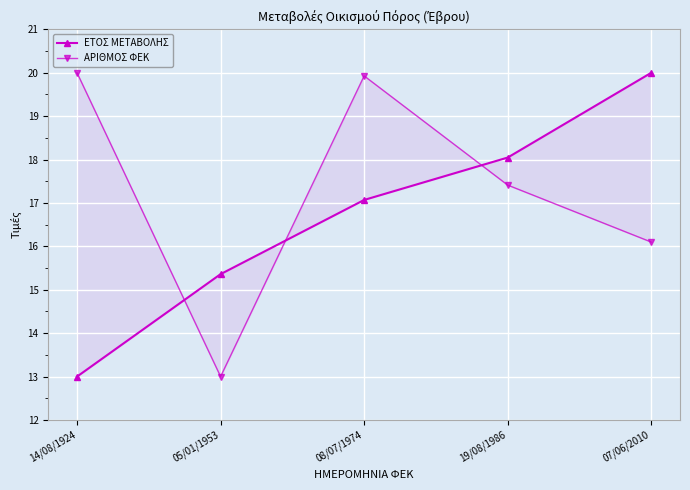

Where do ΑΡΙΘΜΟΣ ΦΕΚ and ΕΤΟΣ ΜΕΤΑΒΟΛΗΣ first cross each other?

14/08/1924 and 05/01/1953